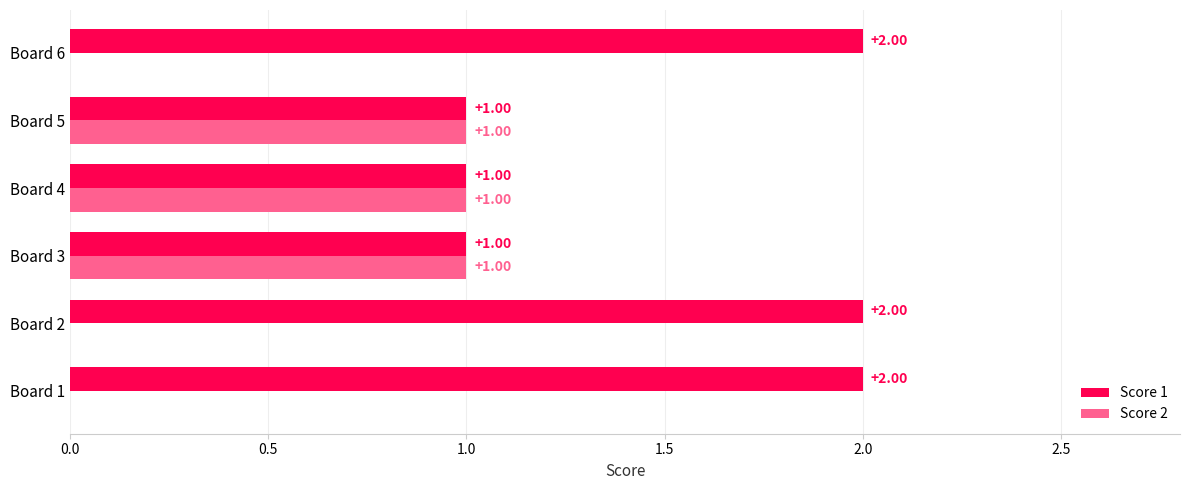

What is the sum of the Score 1 values at Board 6 and Board 1?

4